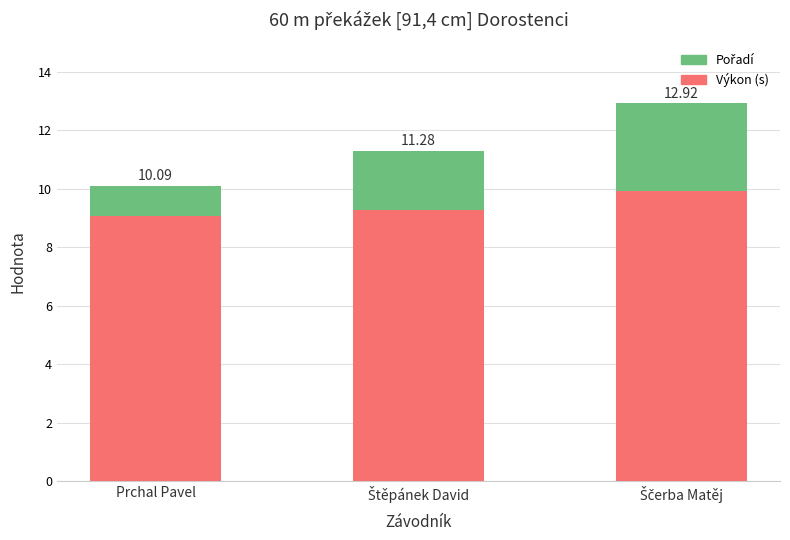

What is the label of the 2nd bar from the left?

Štěpánek David